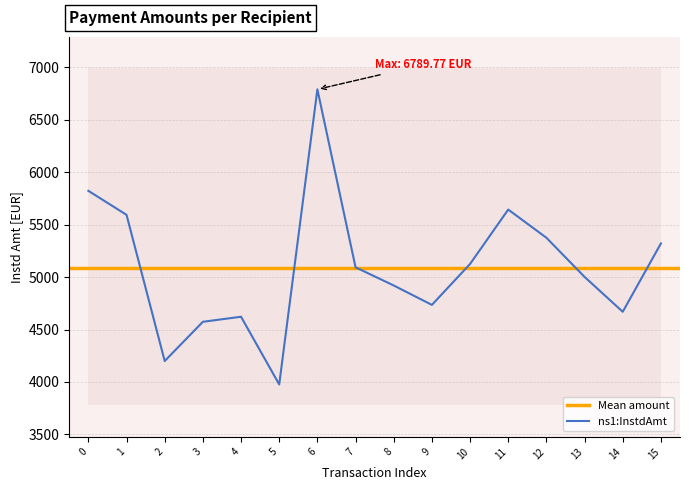

The value of ns1:InstdAmt at 14 is 7824.9. True or false?

False